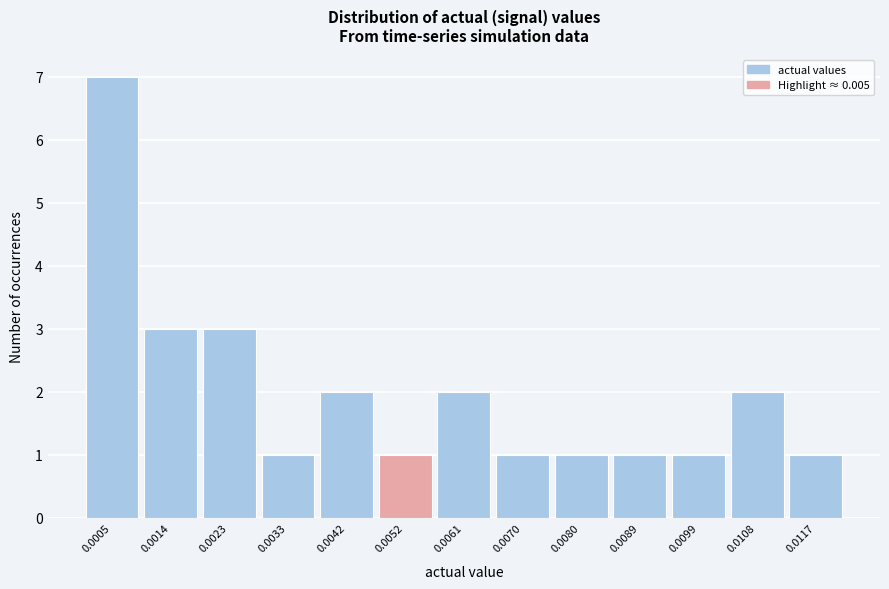

Reading right to left, list all the values displayed in this chart.

0.0117=1	0.0108=2	0.0099=1	0.0089=1	0.0080=1	0.0070=1	0.0061=2	0.0052=1	0.0042=2	0.0033=1	0.0023=3	0.0014=3	0.0005=7